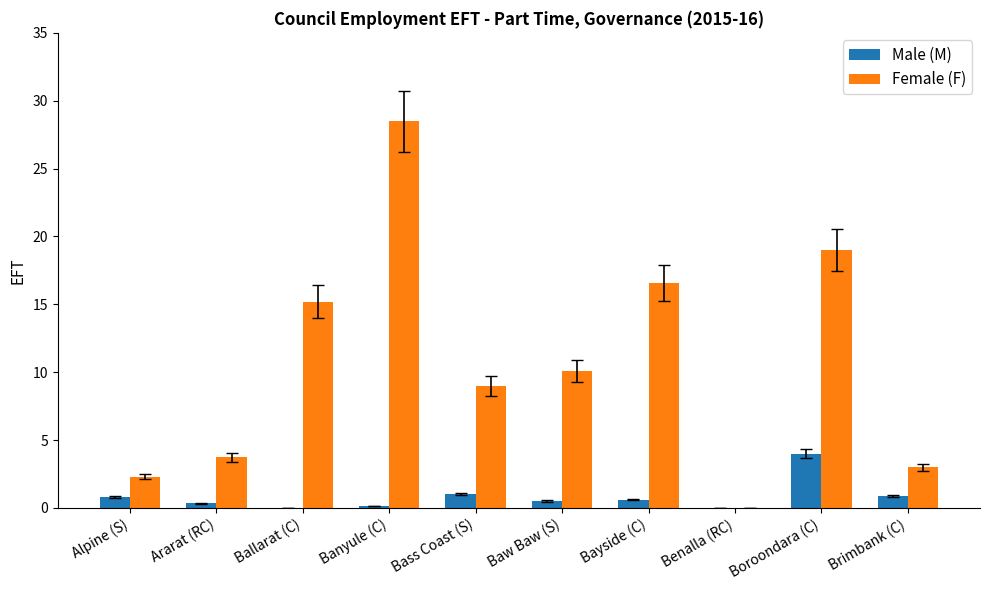

Which series changed the most between Baw Baw (S) and Boroondara (C)?

Female (F)